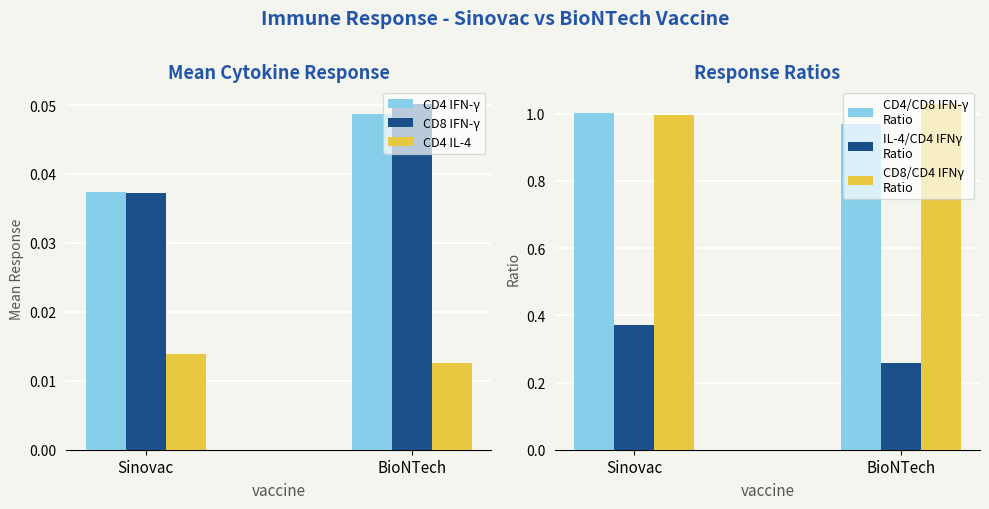

Does the chart contain any negative values?

No